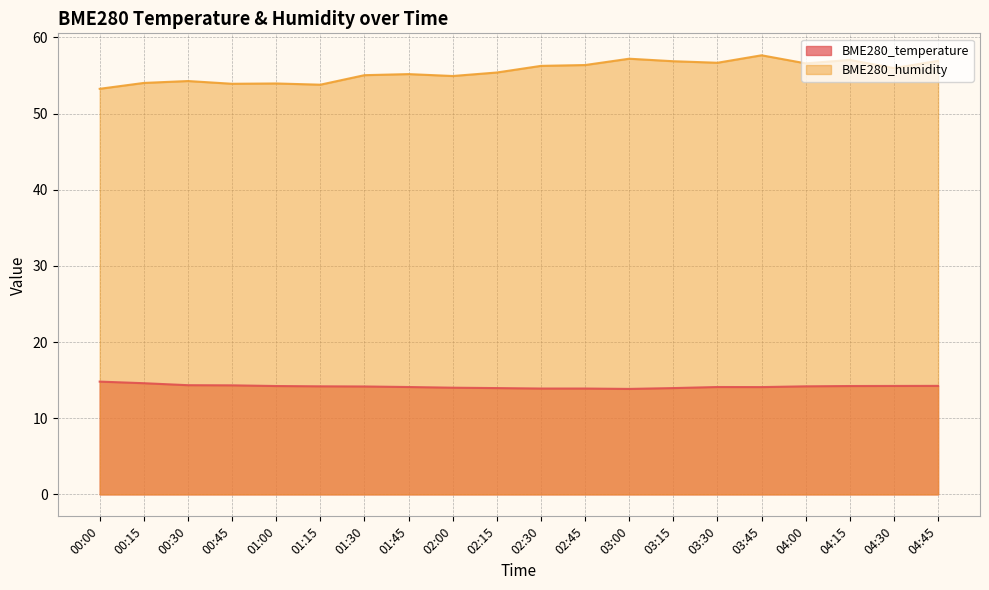

Is it true that BME280_temperature equals 22.3 at 04:00?

False